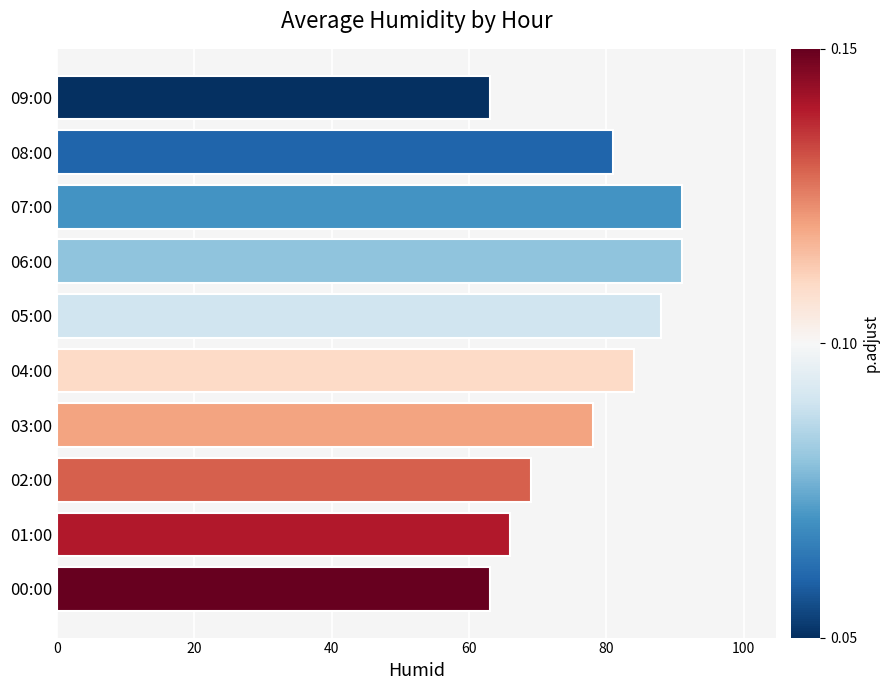

How many data points are less than 81?

5